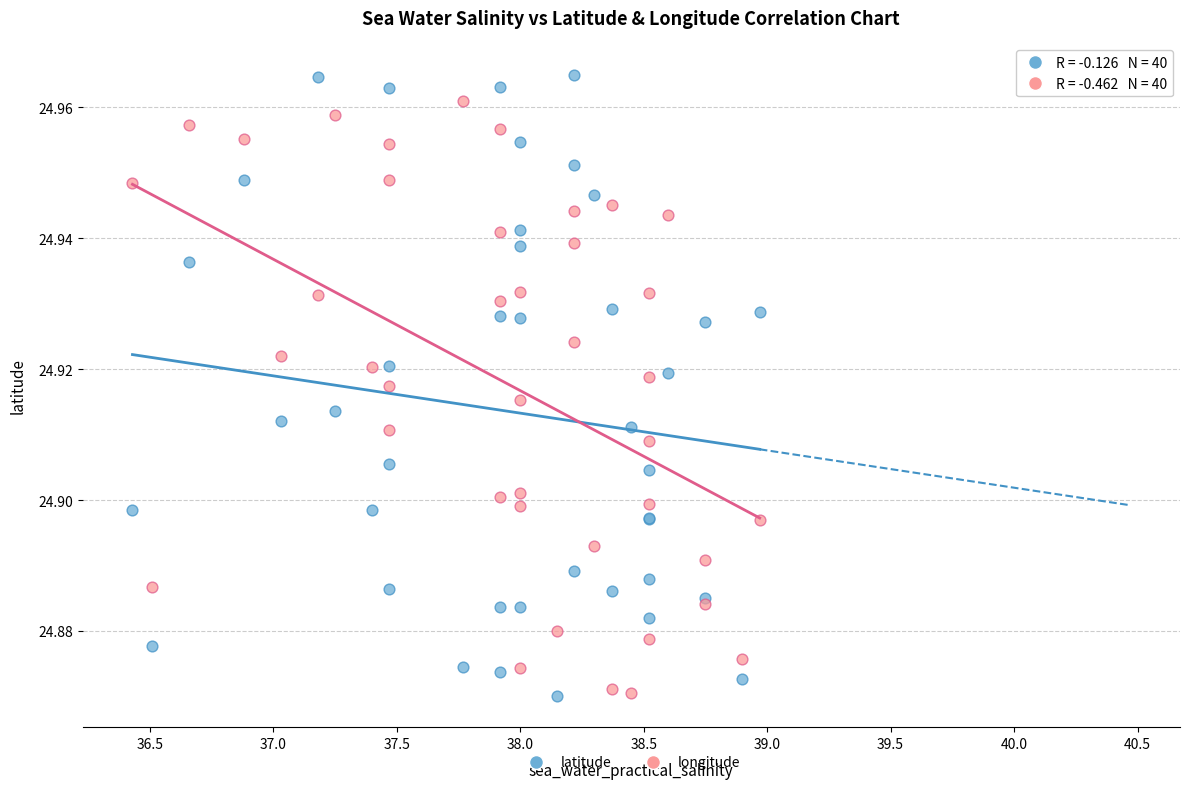

Which series has the widest spread of Y values?

latitude